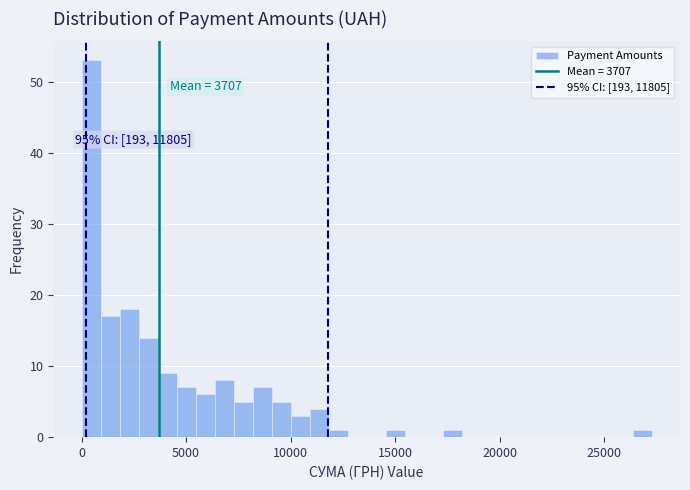

Read against the x-axis, roughly where is the centre of the tallest bar?

500